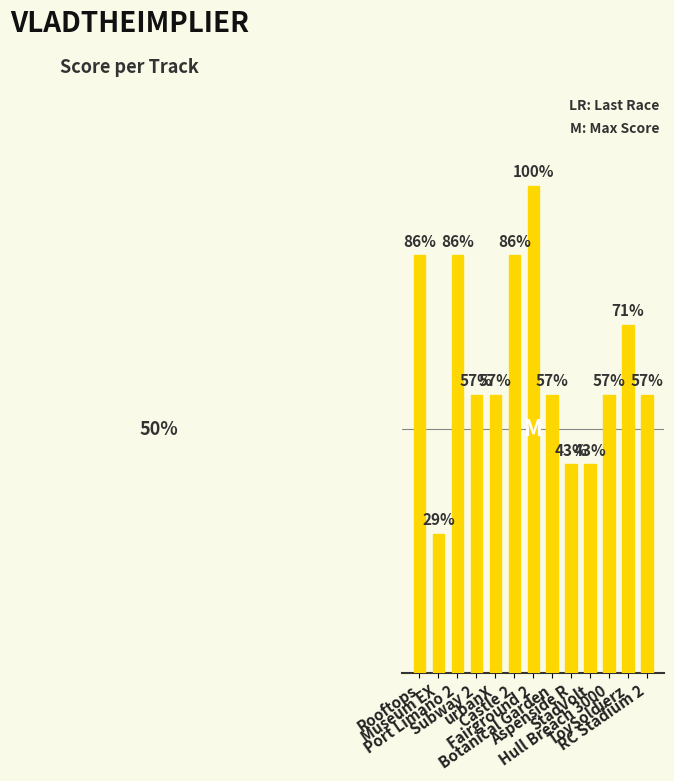

At which label does the data first exceed 4?

Rooftops